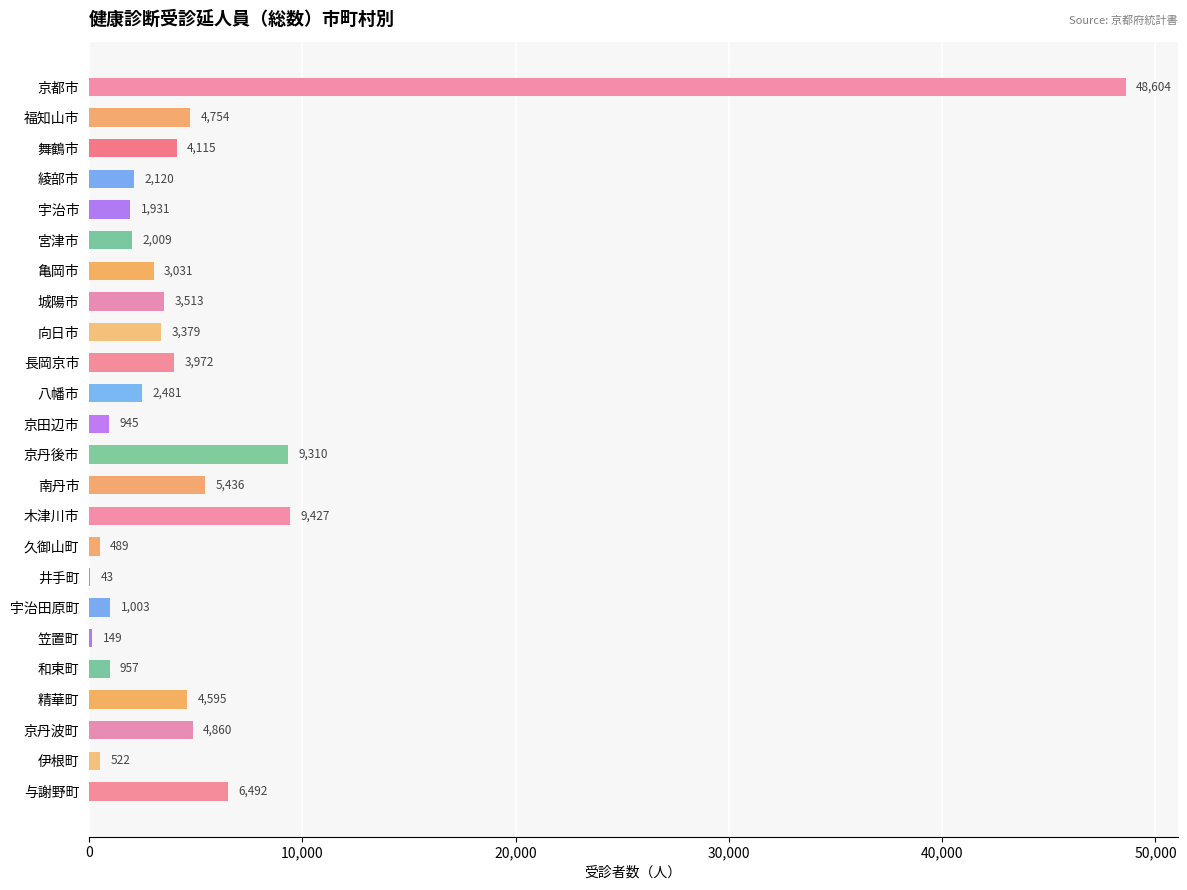

The chart shows a value of 6299 at 木津川市. True or false?

False